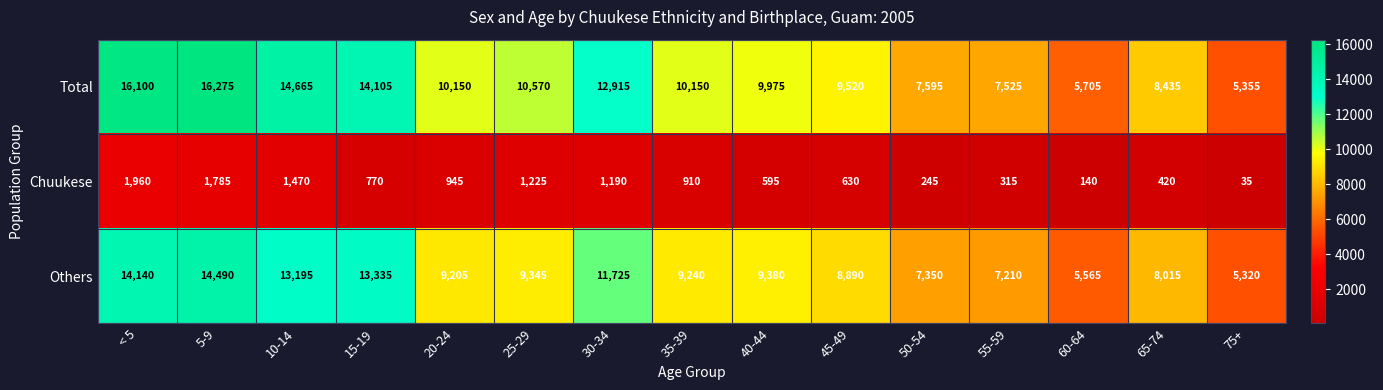

Which series has the largest total across all categories?

Total